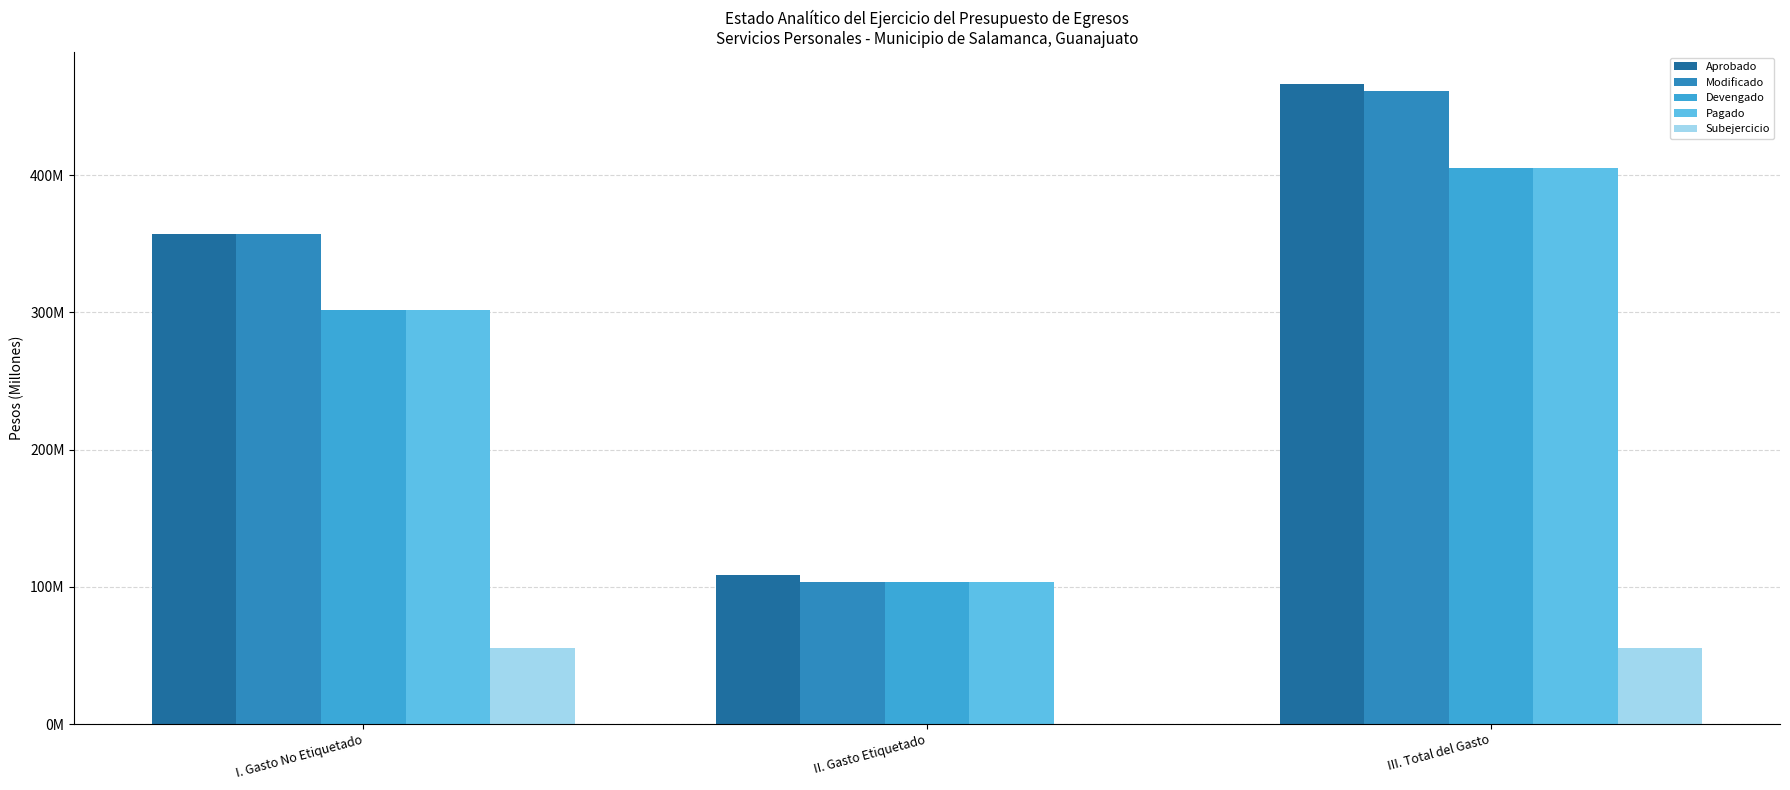

What are all the series names shown in the legend?

Aprobado, Modificado, Devengado, Pagado, Subejercicio